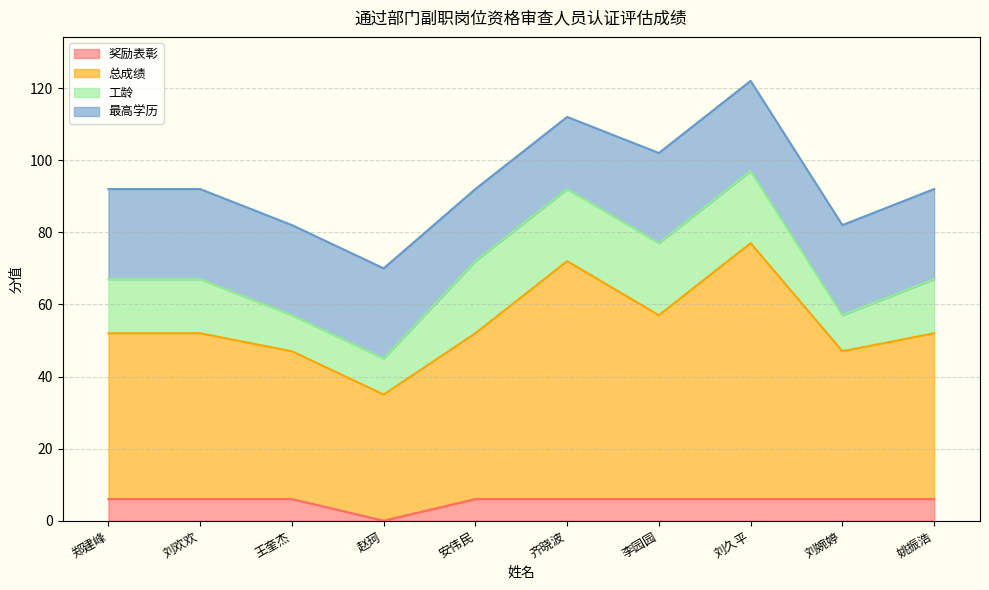

What value does the 奖励表彰 series have at 安伟民?

6